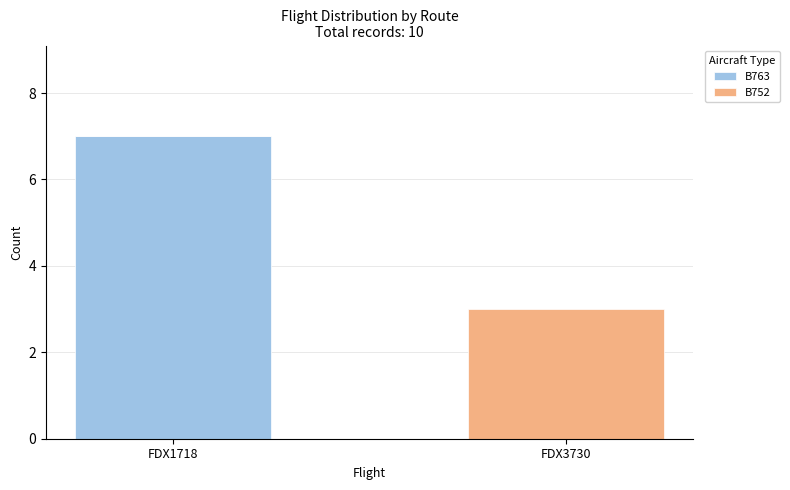

Which category has the highest value in the B763 series?

FDX1718